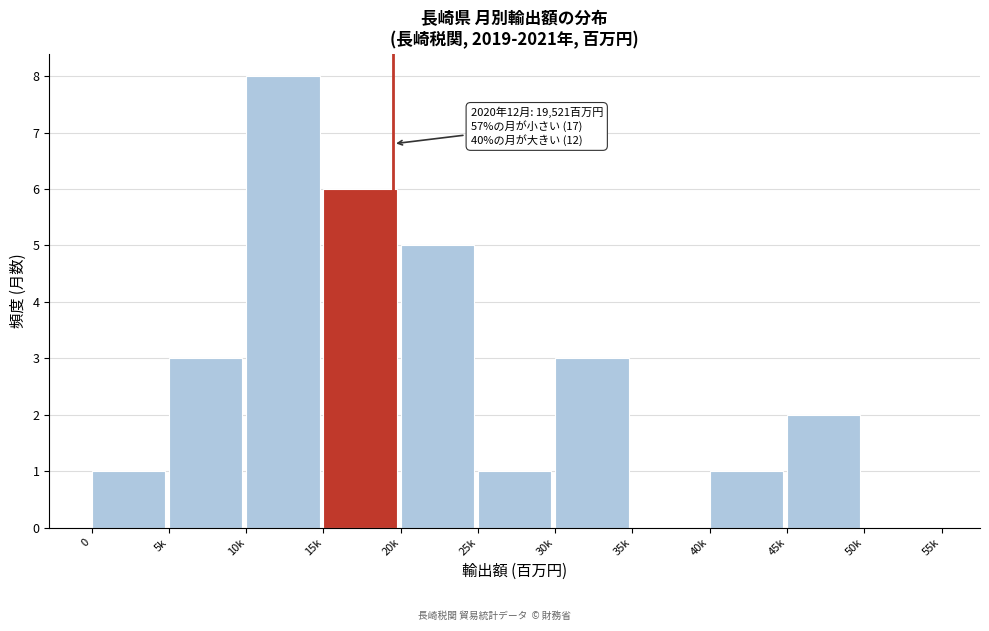

Reading left to right, list all the values displayed in this chart.

0=1	5k=3	10k=8	15k=6	20k=5	25k=1	30k=3	35k=0	40k=1	45k=2	50k=0